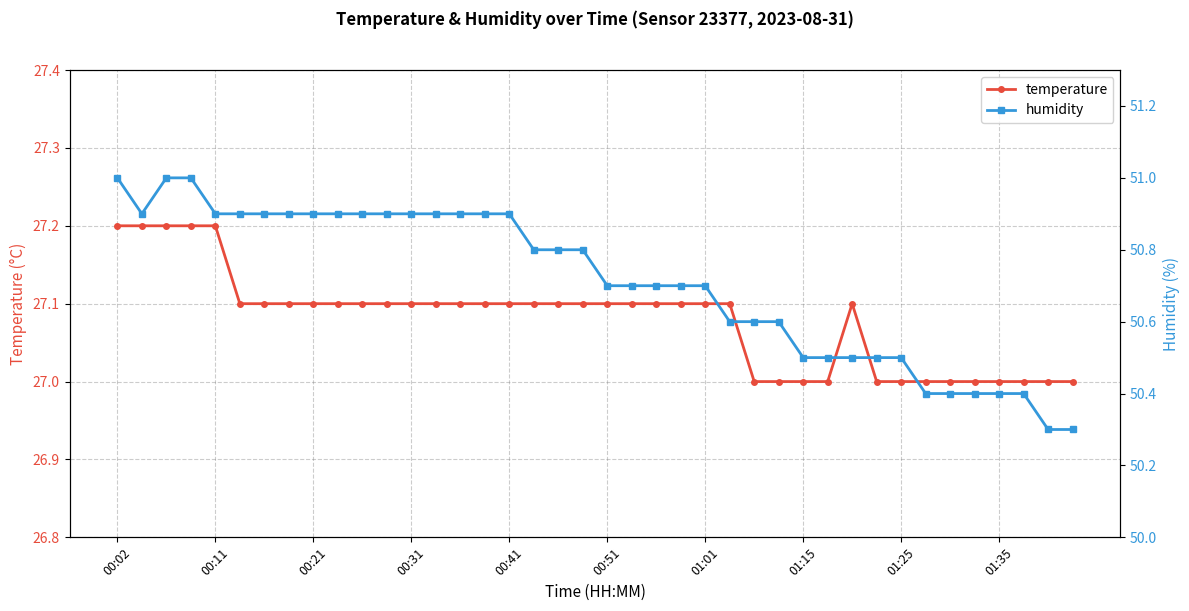

What is the lowest value of the temperature series?

27.0